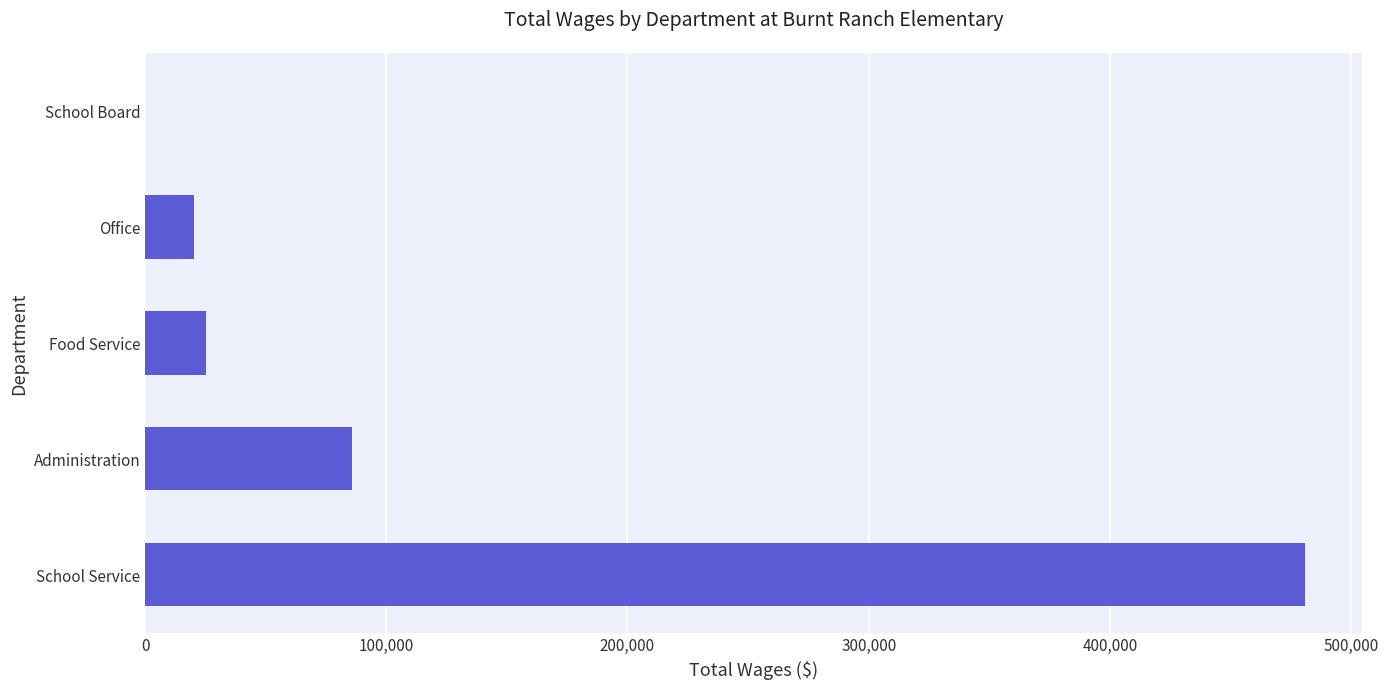

Are the bars horizontal?

Yes